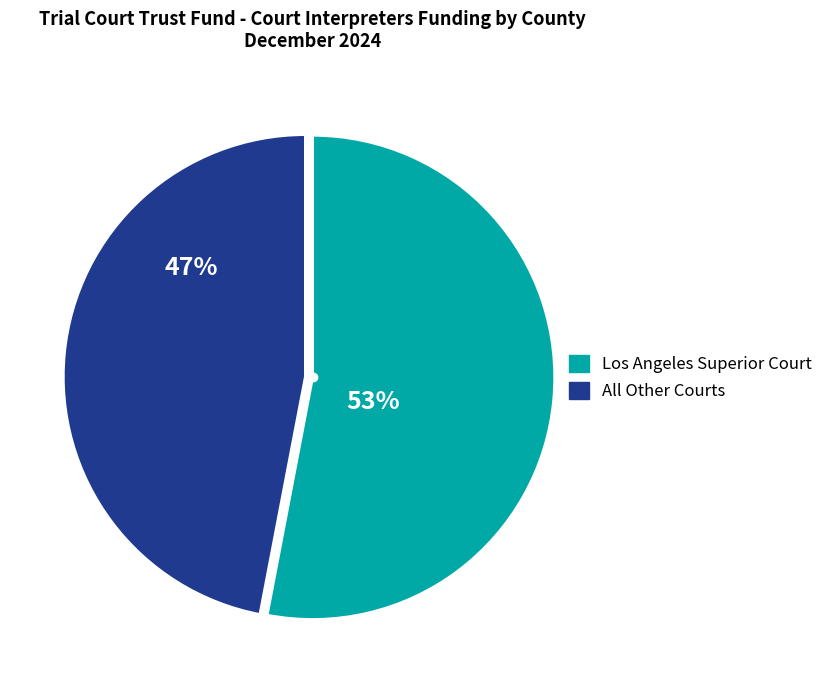

Does any single category account for the majority?

Yes